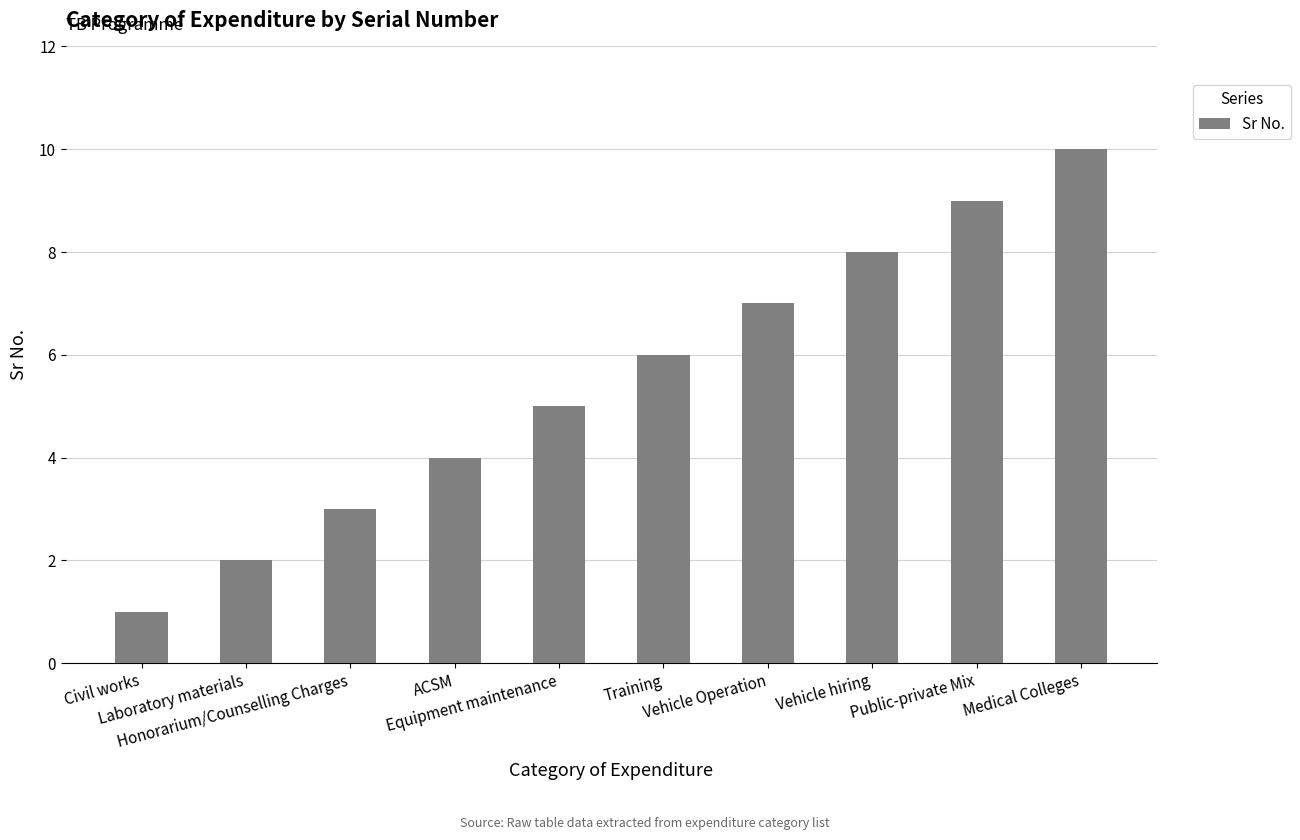

At which category does the chart reach its peak across all series?

Medical Colleges